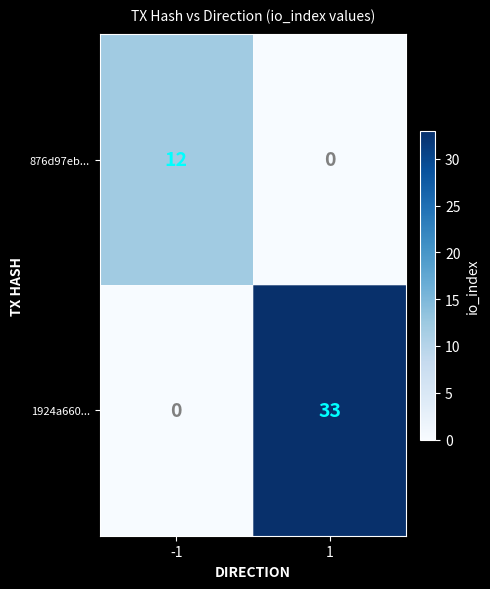

What is the difference between the maximum and minimum values in the 1924a660... series?

33